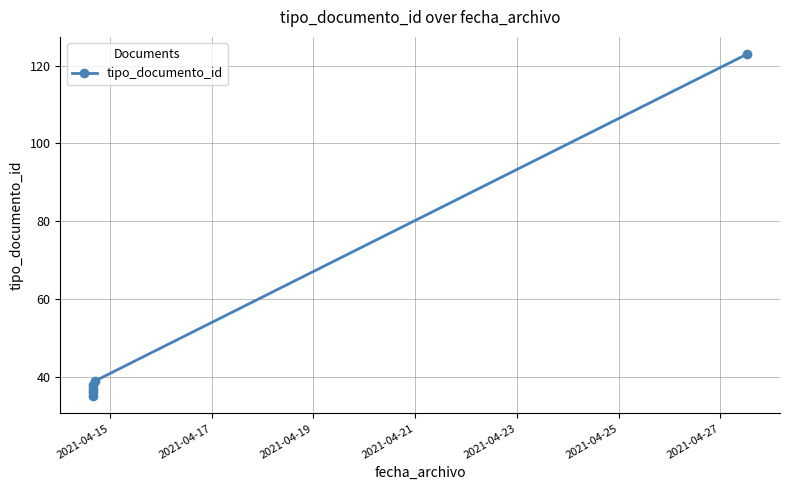

What is the change in value from 2021-04-21 to 2021-04-23?

+3